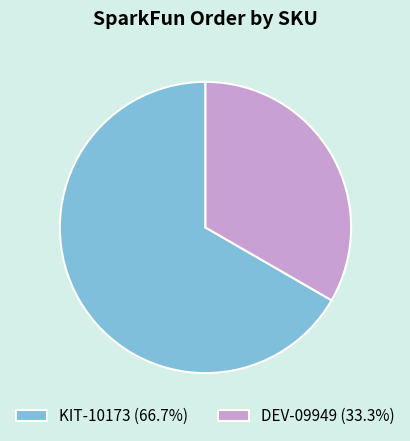

Count the number of slices in the pie.

2